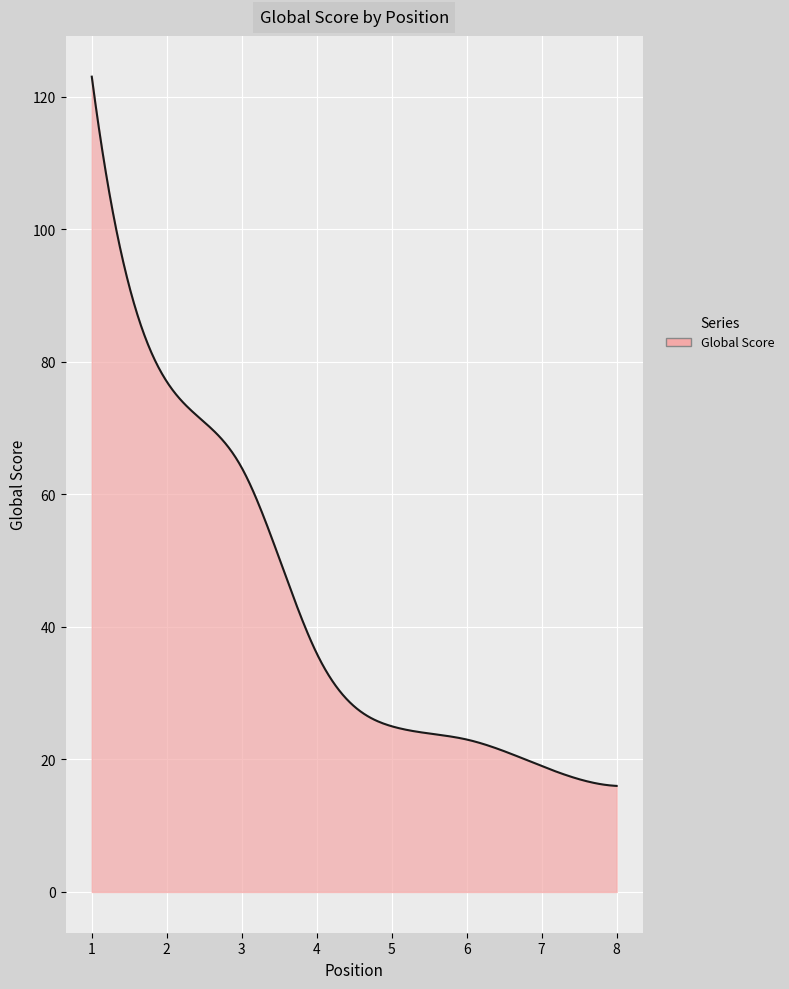

What is the greatest value displayed?

123.0